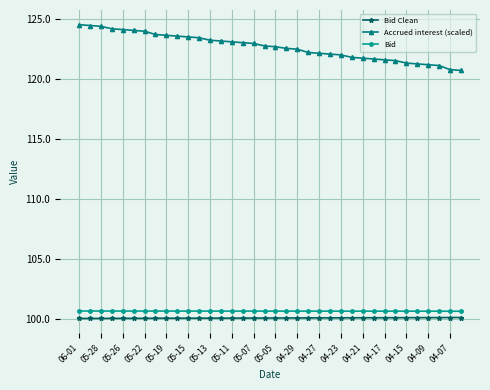

True or false: Bid Clean and Accrued interest (scaled) intersect in this chart.

False